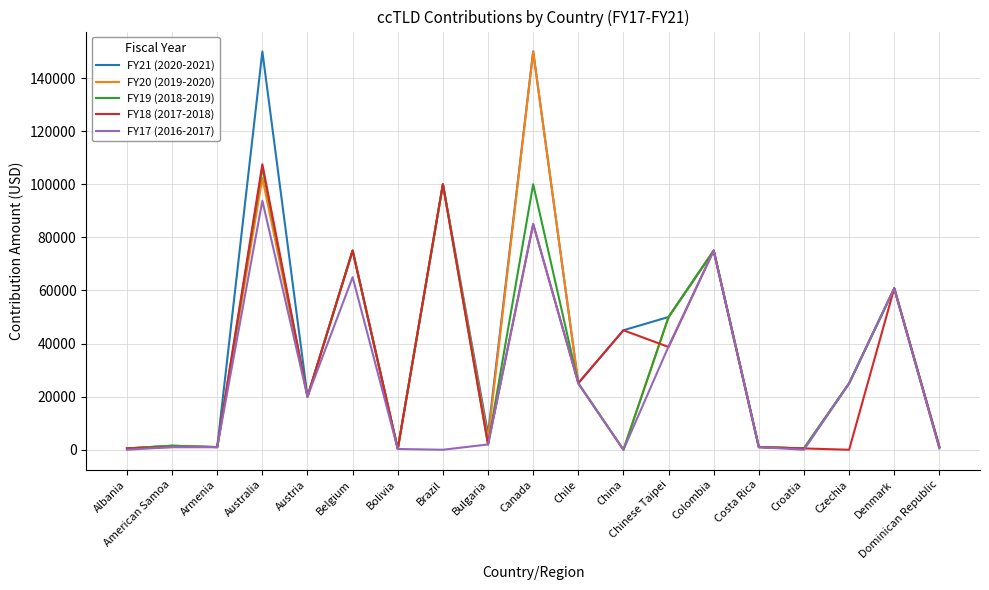

Where does the FY17 (2016-2017) series first go above 2000?

Australia